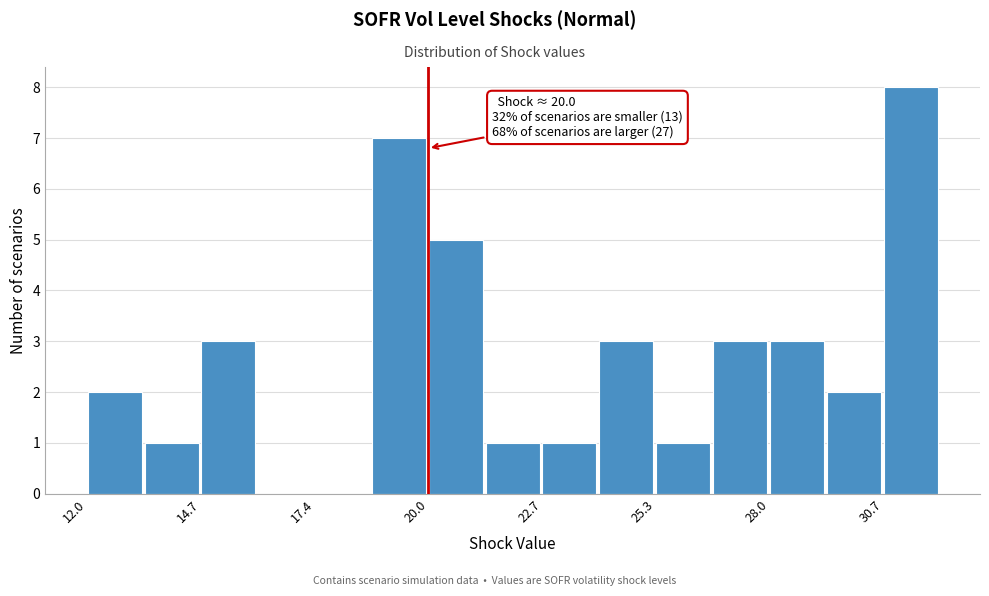

Read against the x-axis, roughly where is the centre of the tallest bar?

31.5